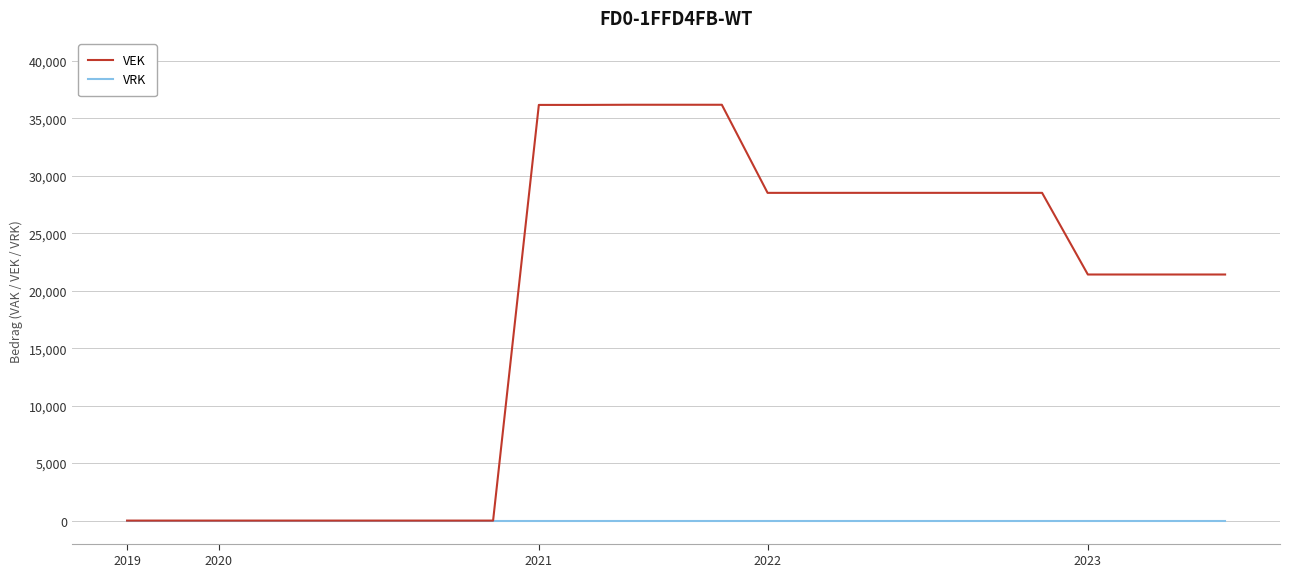

List the series in order of their peak value, lowest first.

VRK, VEK